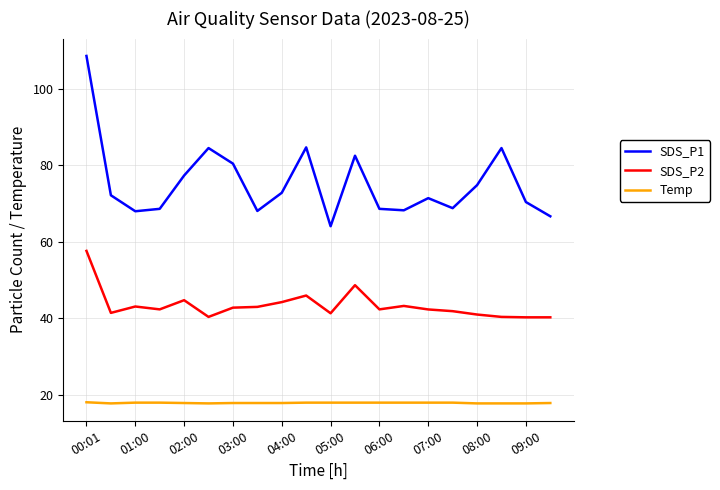

Is this an area chart (filled region under the line)?

No